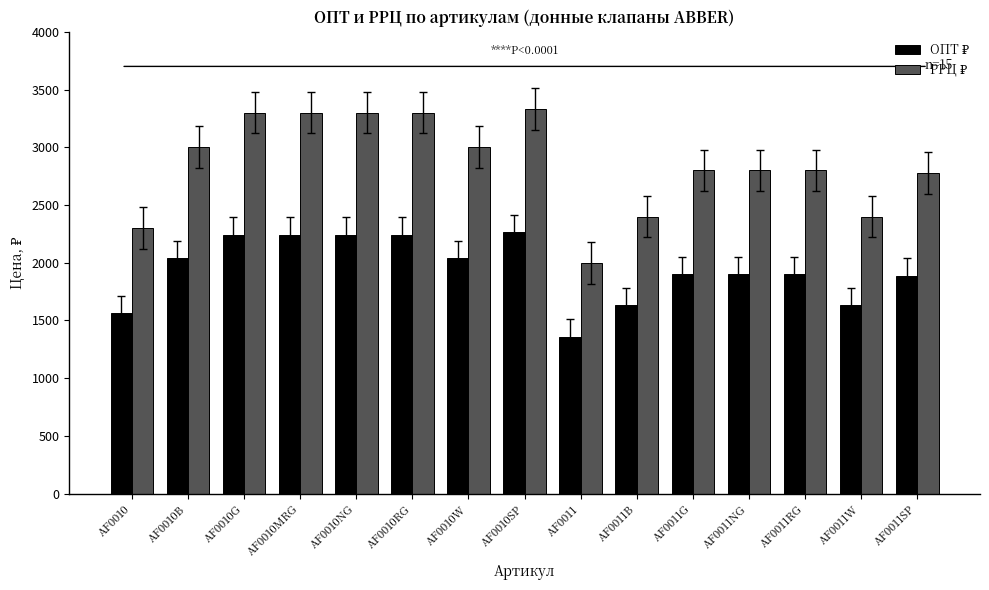

What is the difference between the highest and lowest values at AF0011?

640